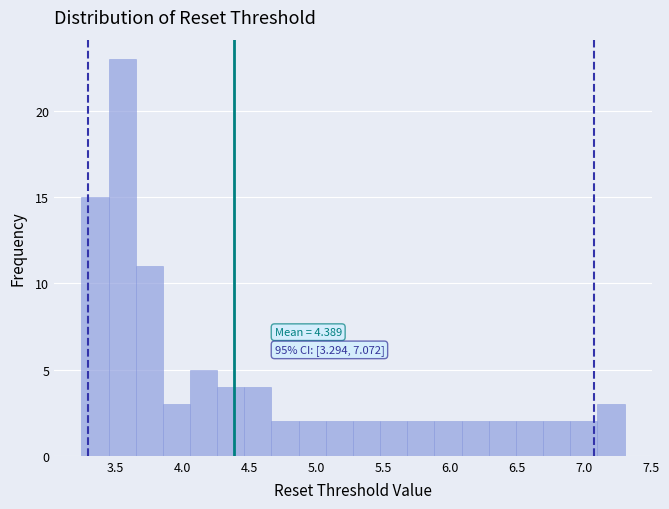

Which range on the x-axis has the tallest bar?

3.45 to 3.65